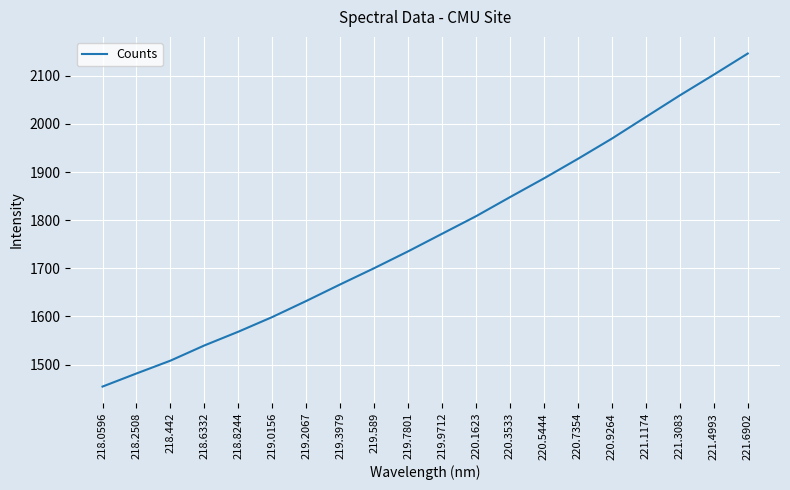

List the labels in order of value, largest first.

221.6902, 221.4993, 221.3083, 221.1174, 220.9264, 220.7354, 220.5444, 220.3533, 220.1623, 219.9712, 219.7801, 219.589, 219.3979, 219.2067, 219.0156, 218.8244, 218.6332, 218.442, 218.2508, 218.0596